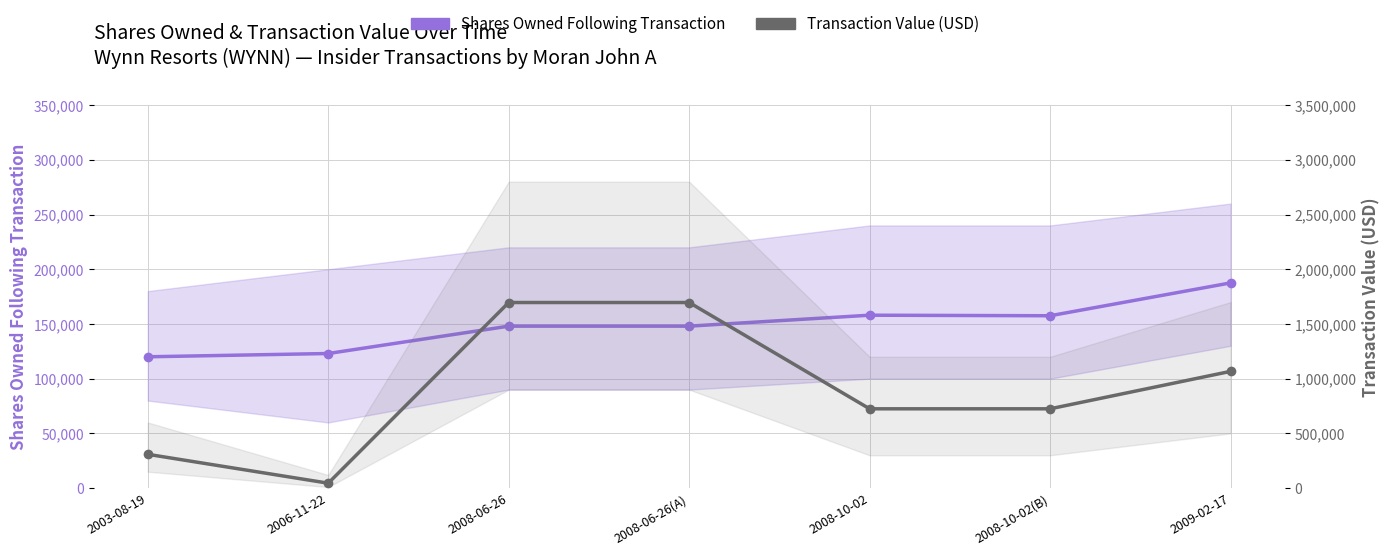

Rank the series by their maximum value, from lowest to highest.

Shares Owned Following Transaction, Transaction Value (USD)